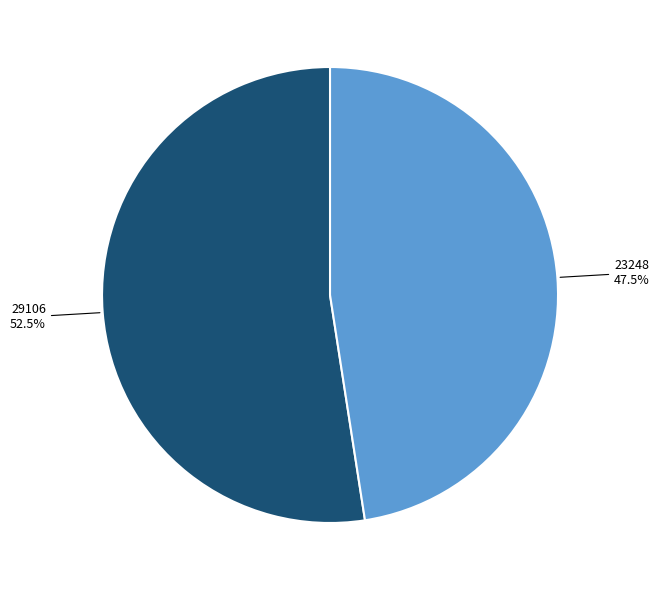

Is there any slice that represents more than half of the pie?

Yes